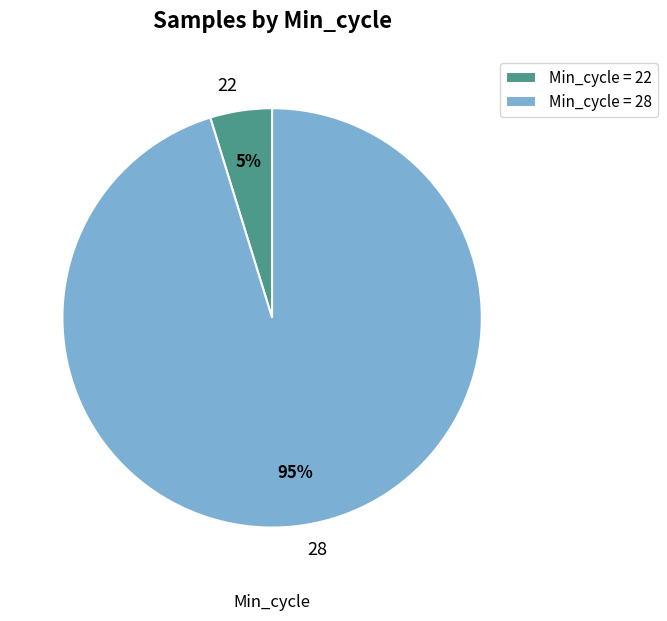

The 28 slice represents 1% of the pie. True or false?

False